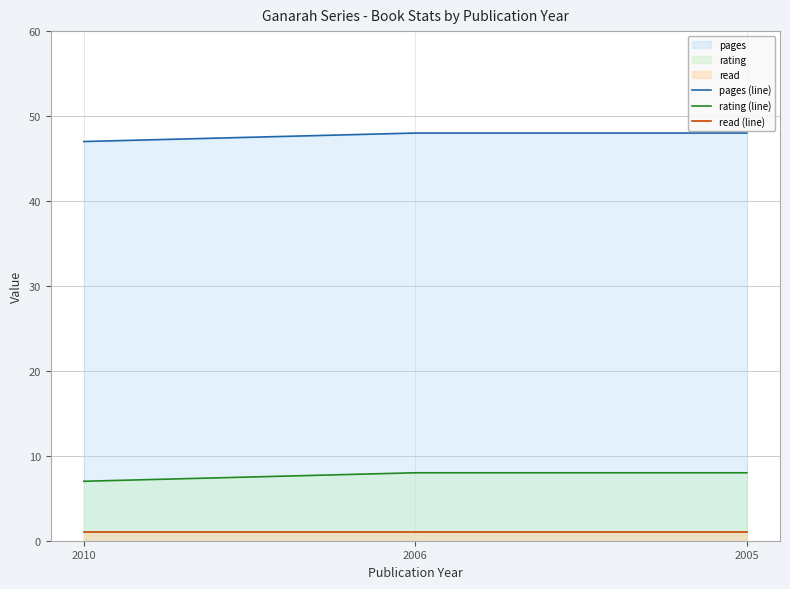

Which series changed the most between 2006 and 2005?

pages (line)